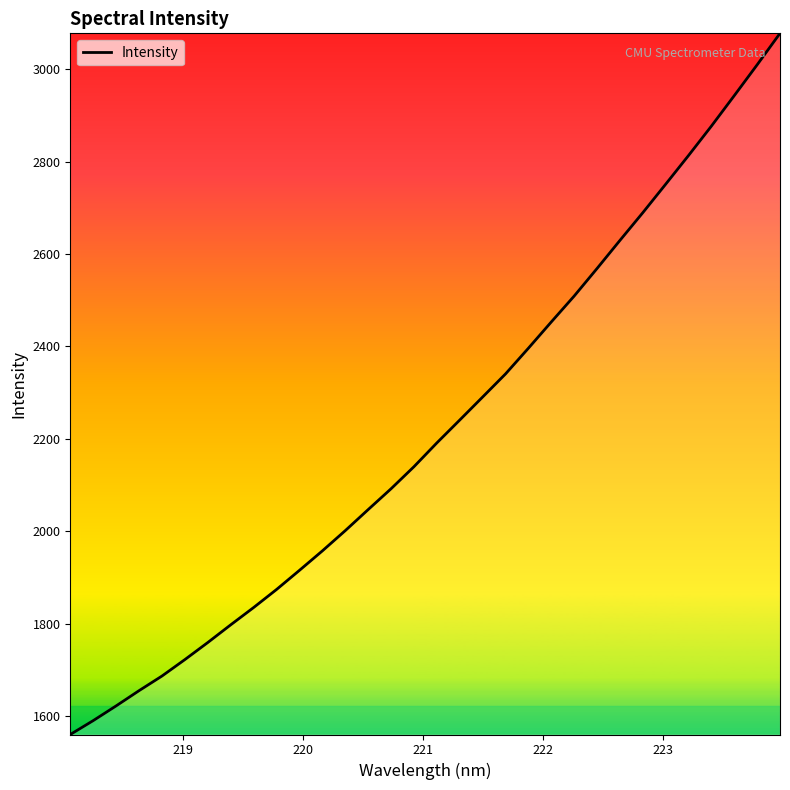

What is the difference between the maximum and minimum values?

1516.3